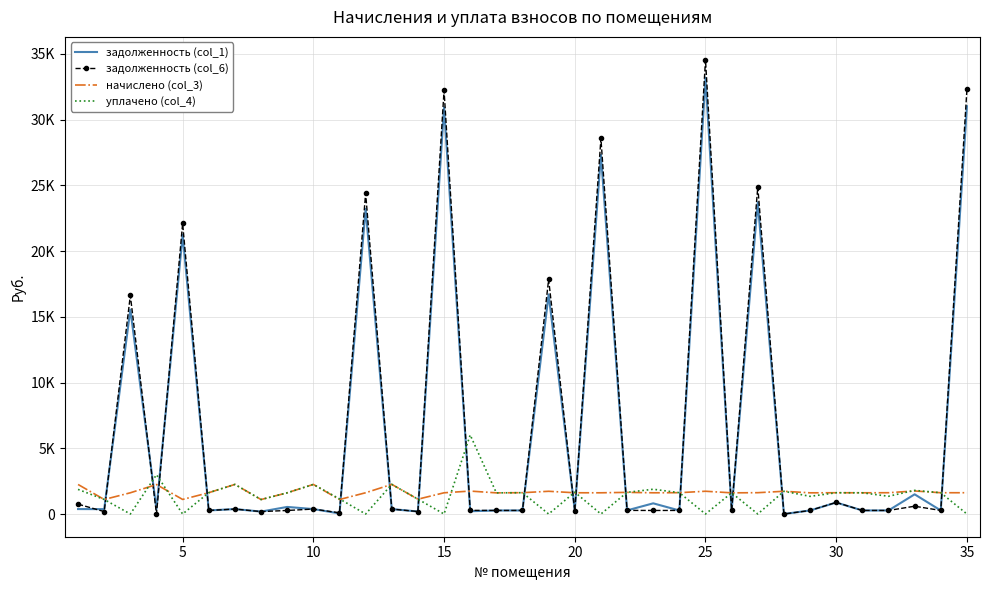

At how many categories does at least one series exceed 26294?

4